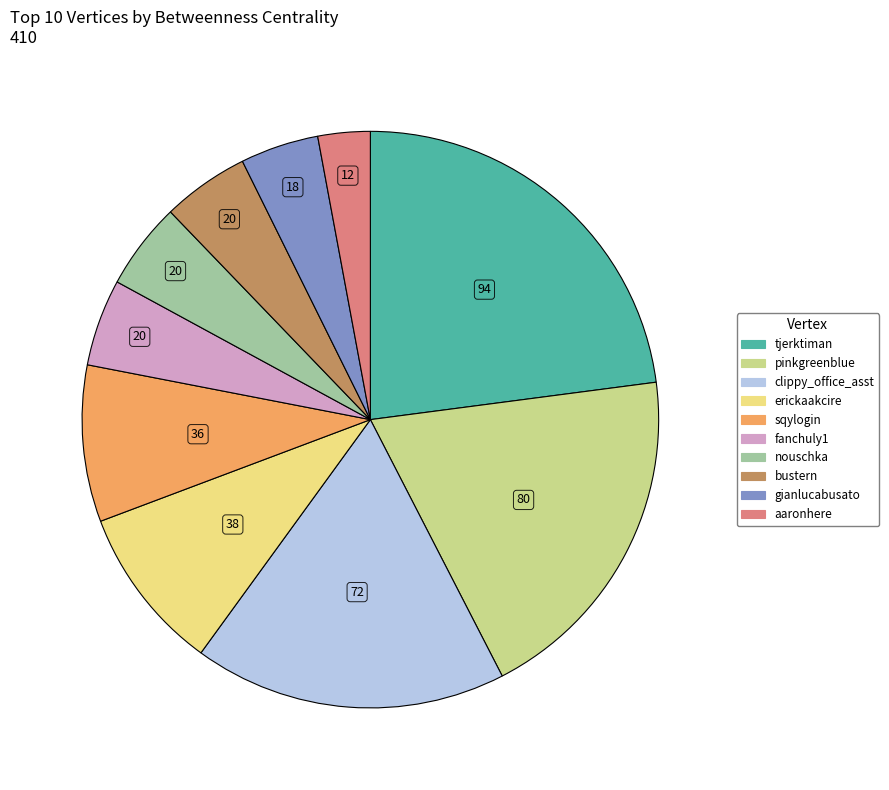

Is there a majority slice in this chart?

No